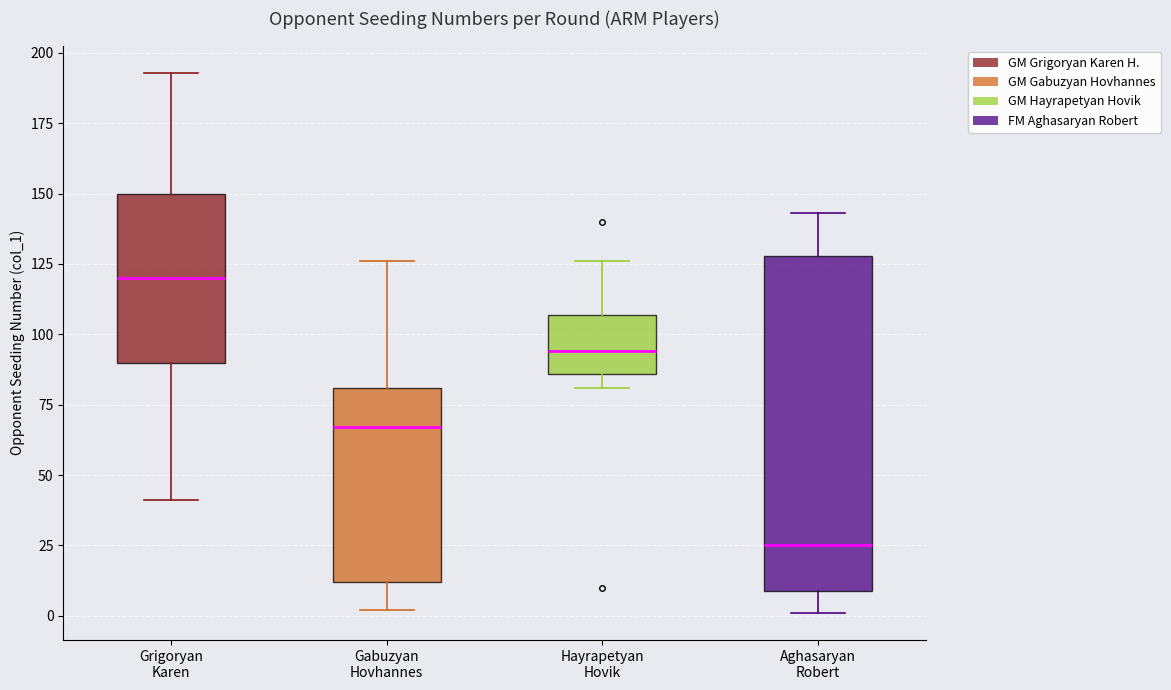

Reading left to right, read every box against the y-axis: the position of its median line, the range the box covers, and the ends of its whiskers. The values are not printed on the chart, so give them approximately, as read against the axis.

Grigoryan Karen: median 120, box 90 to 150, whiskers 40 to 195
Gabuzyan Hovhannes: median 65, box 10 to 80, whiskers 0 to 125
Hayrapetyan Hovik: median 95, box 85 to 105, whiskers 80 to 125
Aghasaryan Robert: median 25, box 10 to 130, whiskers 0 to 145